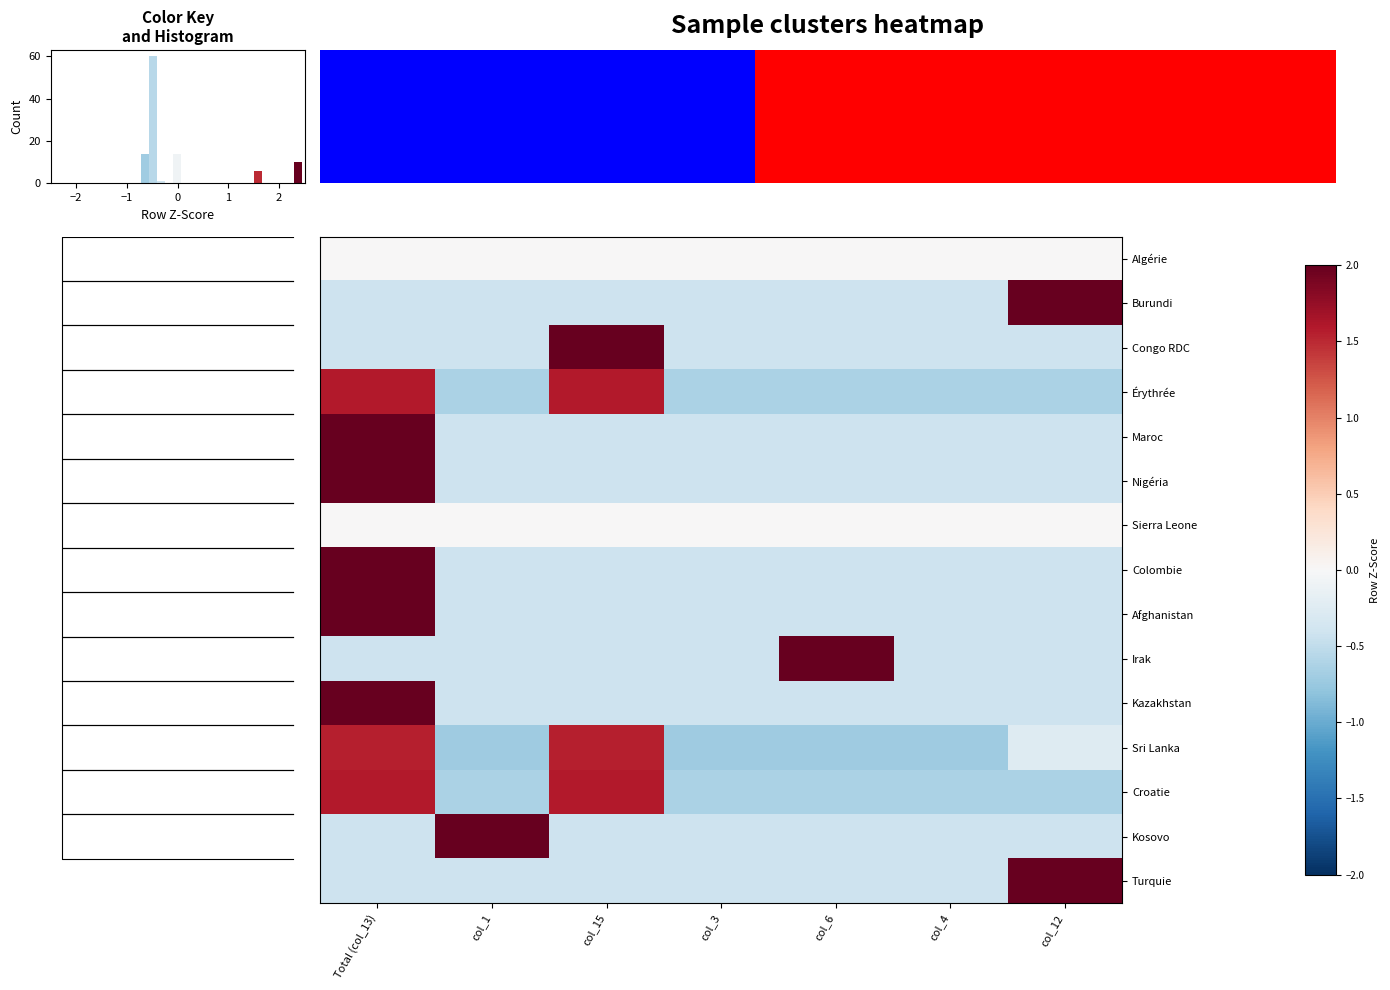

Reading left to right, what are all the values shown in this chart?

Algérie: Total (col_13)=0.0	col_1=0.0	col_15=0.0	col_3=0.0	col_6=0.0	col_4=0.0	col_12=0.0
Burundi: Total (col_13)=-0.4	col_1=-0.4	col_15=-0.4	col_3=-0.4	col_6=-0.4	col_4=-0.4	col_12=2.4
Congo RDC: Total (col_13)=-0.4	col_1=-0.4	col_15=2.4	col_3=-0.4	col_6=-0.4	col_4=-0.4	col_12=-0.4
Érythrée: Total (col_13)=1.6	col_1=-0.6	col_15=1.6	col_3=-0.6	col_6=-0.6	col_4=-0.6	col_12=-0.6
Maroc: Total (col_13)=2.4	col_1=-0.4	col_15=-0.4	col_3=-0.4	col_6=-0.4	col_4=-0.4	col_12=-0.4
Nigéria: Total (col_13)=2.4	col_1=-0.4	col_15=-0.4	col_3=-0.4	col_6=-0.4	col_4=-0.4	col_12=-0.4
Sierra Leone: Total (col_13)=0.0	col_1=0.0	col_15=0.0	col_3=0.0	col_6=0.0	col_4=0.0	col_12=0.0
Colombie: Total (col_13)=2.4	col_1=-0.4	col_15=-0.4	col_3=-0.4	col_6=-0.4	col_4=-0.4	col_12=-0.4
Afghanistan: Total (col_13)=2.4	col_1=-0.4	col_15=-0.4	col_3=-0.4	col_6=-0.4	col_4=-0.4	col_12=-0.4
Irak: Total (col_13)=-0.4	col_1=-0.4	col_15=-0.4	col_3=-0.4	col_6=2.4	col_4=-0.4	col_12=-0.4
Kazakhstan: Total (col_13)=2.4	col_1=-0.4	col_15=-0.4	col_3=-0.4	col_6=-0.4	col_4=-0.4	col_12=-0.4
Sri Lanka: Total (col_13)=1.6	col_1=-0.7	col_15=1.6	col_3=-0.7	col_6=-0.7	col_4=-0.7	col_12=-0.3
Croatie: Total (col_13)=1.6	col_1=-0.6	col_15=1.6	col_3=-0.6	col_6=-0.6	col_4=-0.6	col_12=-0.6
Kosovo: Total (col_13)=-0.4	col_1=2.4	col_15=-0.4	col_3=-0.4	col_6=-0.4	col_4=-0.4	col_12=-0.4
Turquie: Total (col_13)=-0.4	col_1=-0.4	col_15=-0.4	col_3=-0.4	col_6=-0.4	col_4=-0.4	col_12=2.4